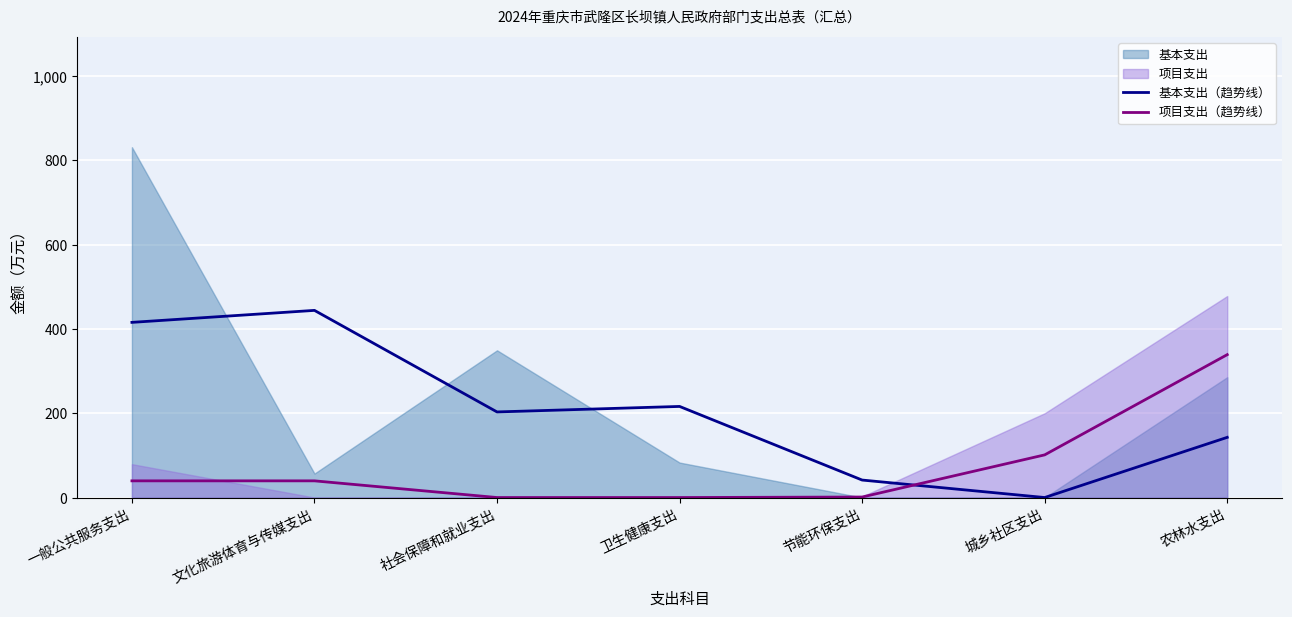

What is the label of the 5th point from the left?

节能环保支出